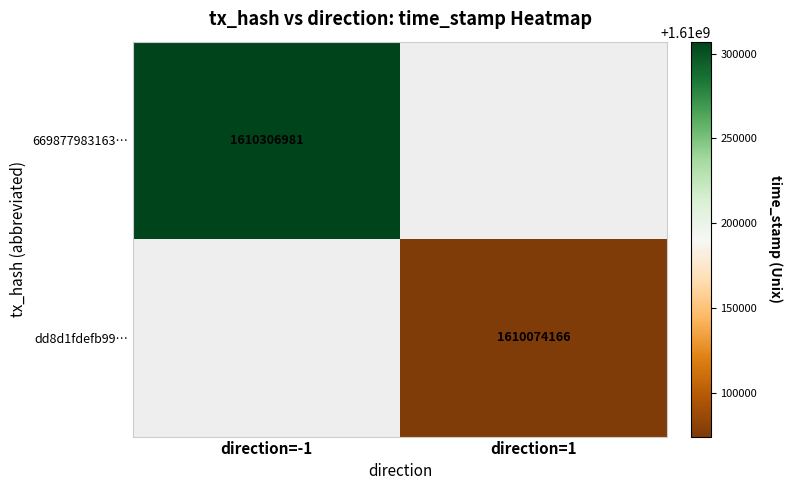

Is it true that dd8d1fdefb99… equals 1610074166 at direction=1?

True